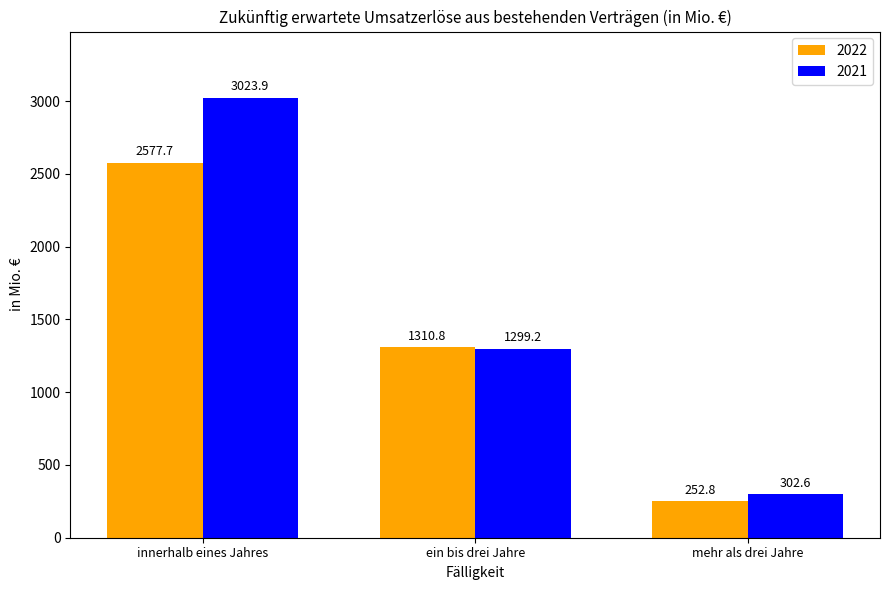

List the labels in order of 2021 value, largest first.

innerhalb eines Jahres, ein bis drei Jahre, mehr als drei Jahre